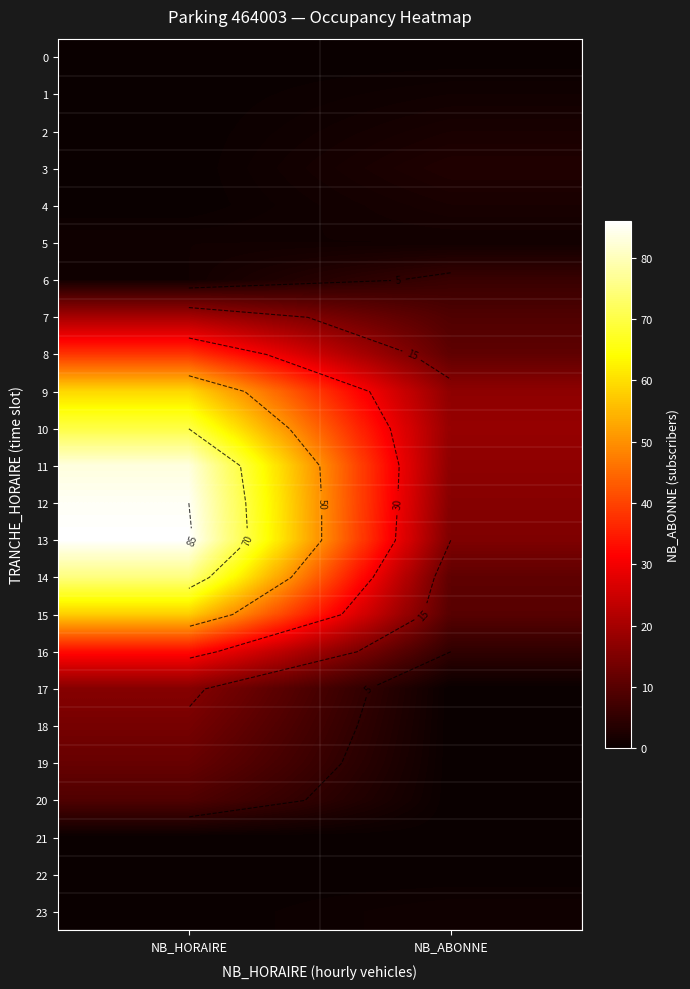

What is the spread (max minus min) of values at NB_HORAIRE?

86